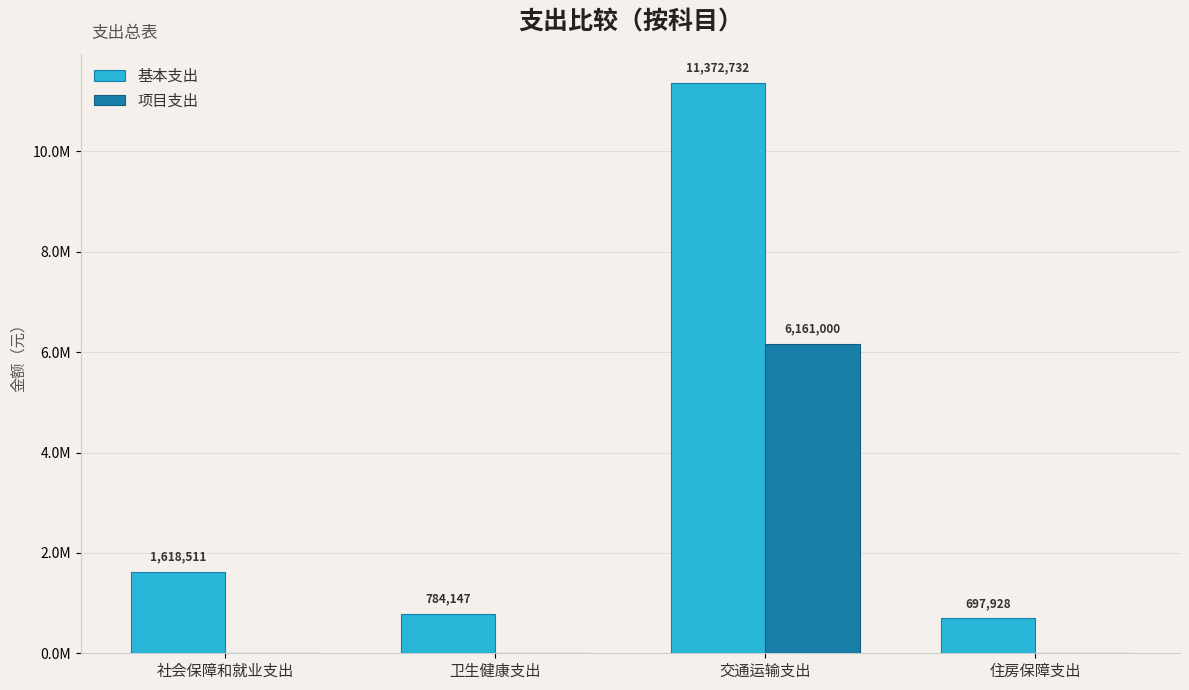

What is the total value across all series at 社会保障和就业支出?

1618510.5